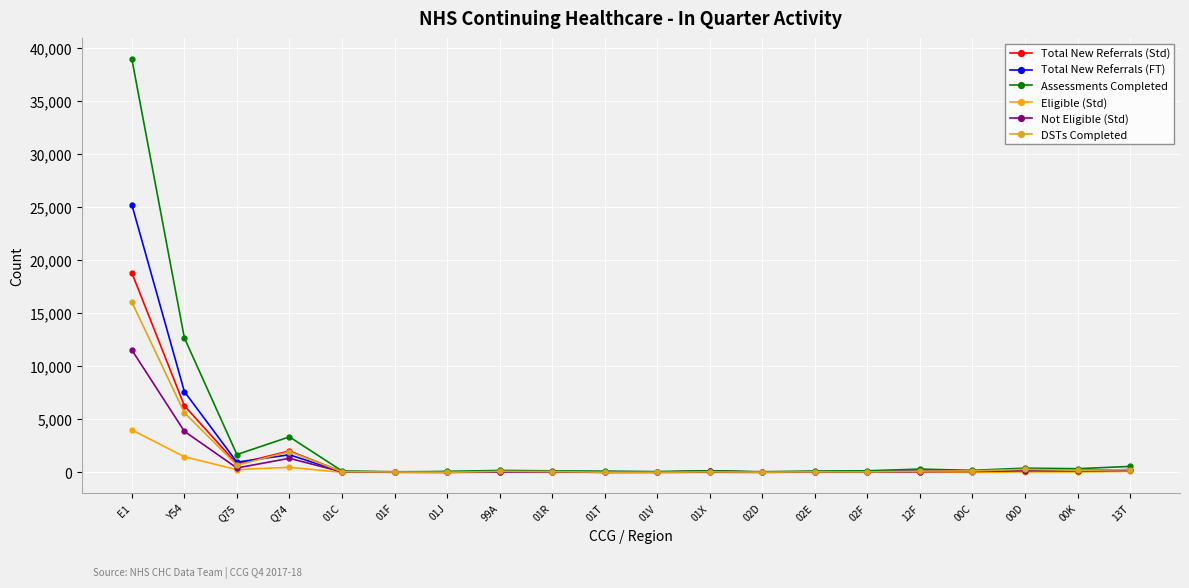

What is the total value across all series at 01F?

237